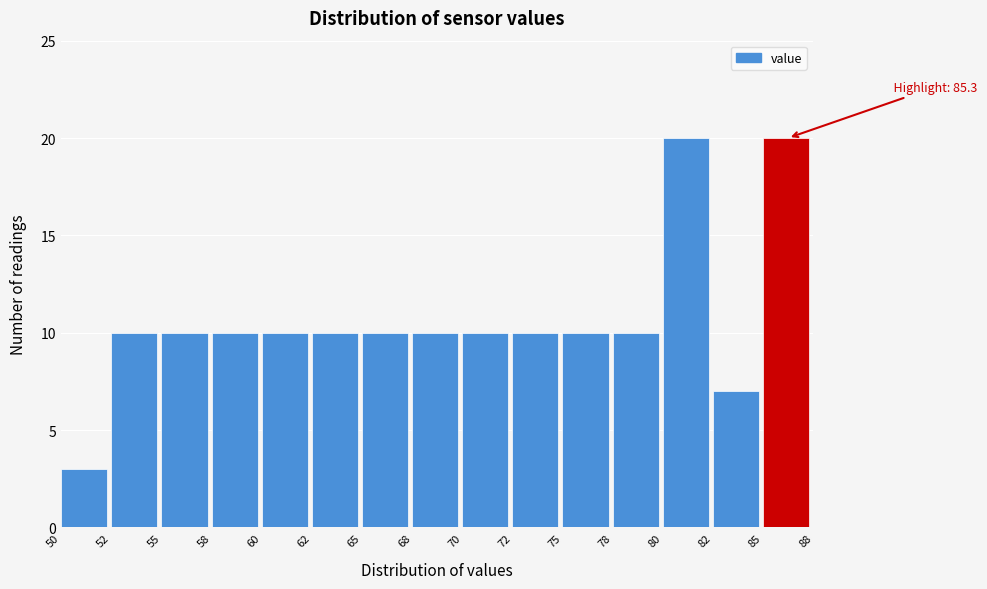

Reading right to left, what are all the values shown in this chart?

20	7	20	10	10	10	10	10	10	10	10	10	10	10	3